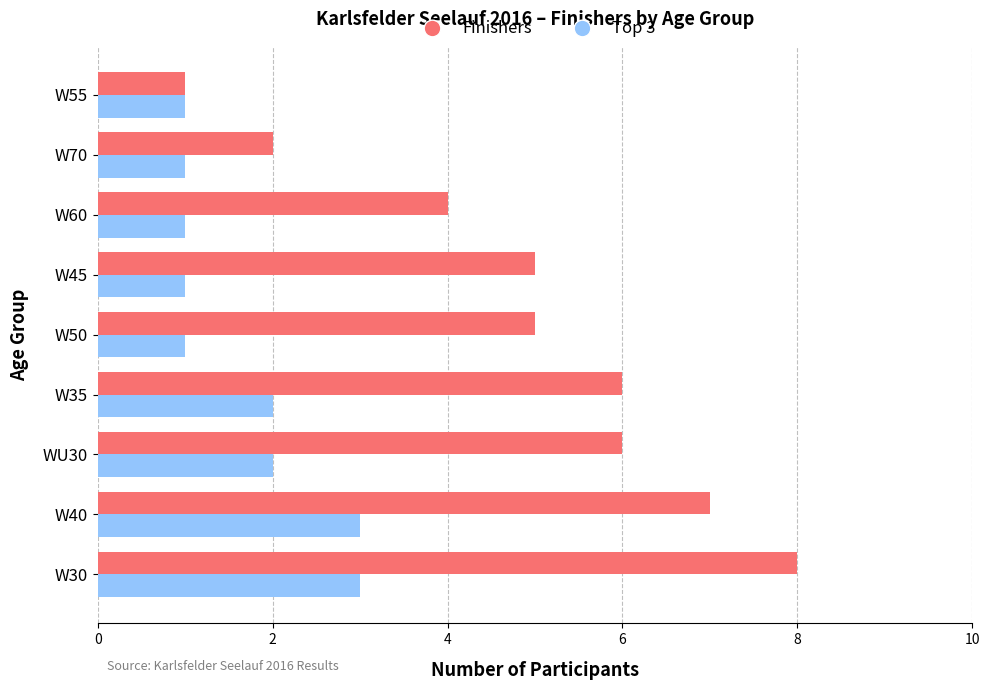

True or false: Top 3 has a value of 1 at WU30.

False